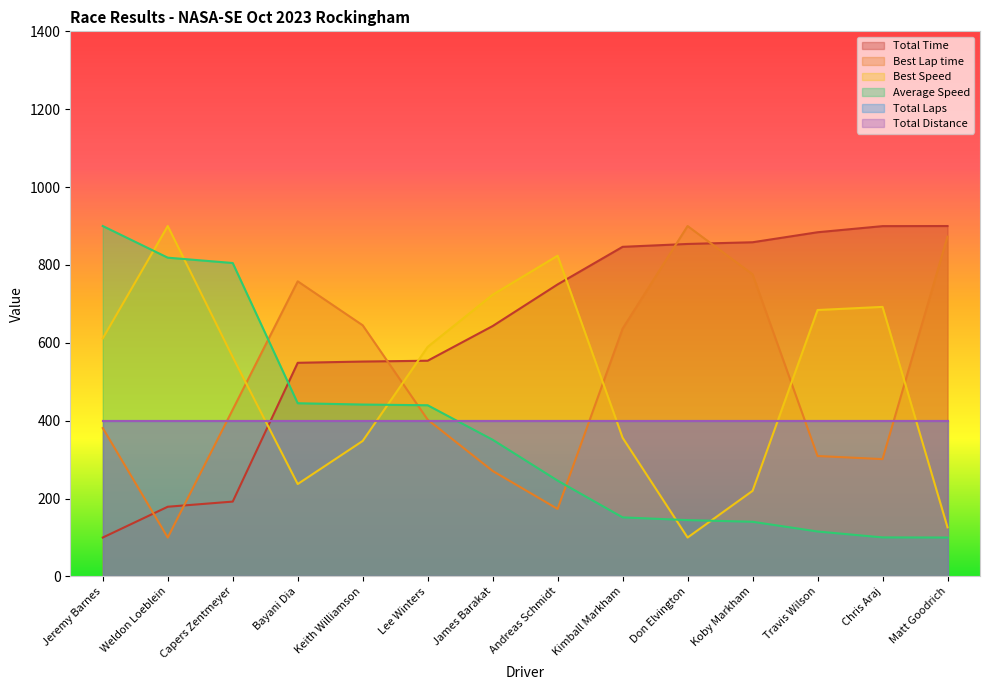

How many lines are shown in the chart?

6